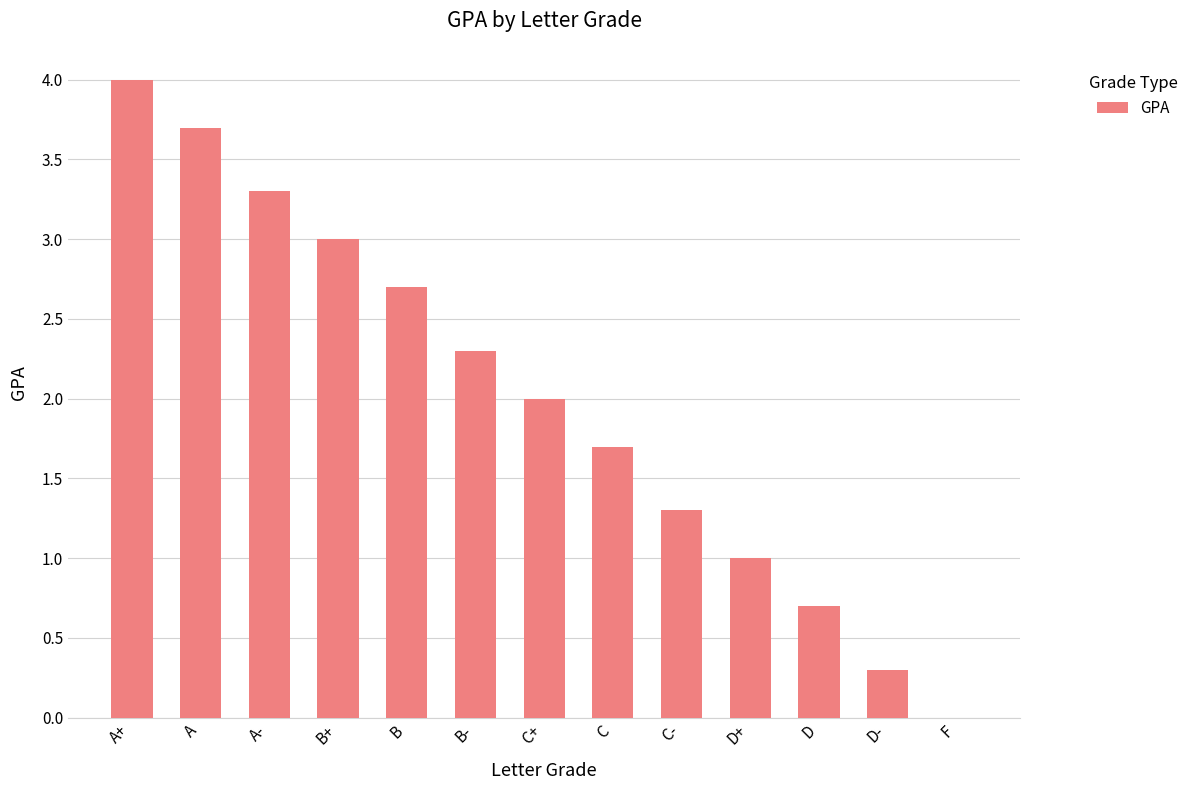

What is the sum of all values?

26.0